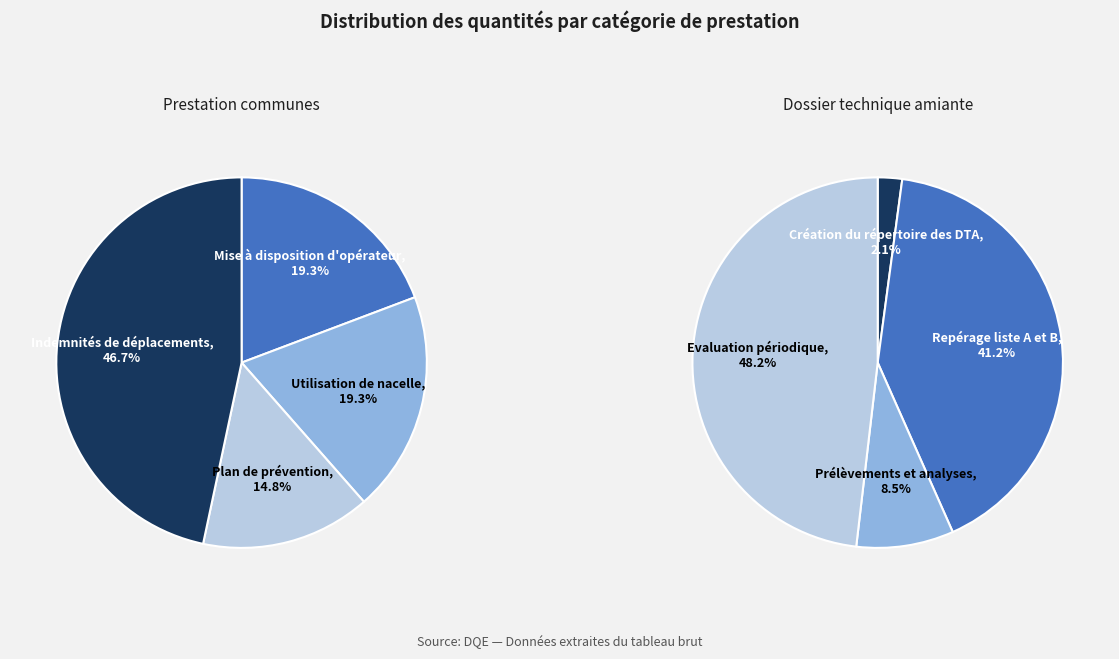

To the nearest percent, what portion does Indemnités de déplacements represent?

47%